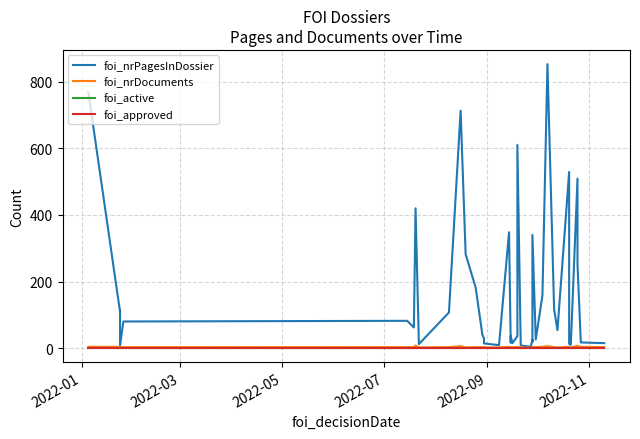

Reading left to right, transcribe all the data shown in this chart.

foi_nrPagesInDossier: 769	109	115	8	80	82	62	420	12	107	713	282	182	41	29	14	9	348	16	36	15	36	610	8	4	25	19	340	26	158	853	117	54	529	13	10	509	252	17	15
foi_nrDocuments: 4	4	3	3	3	3	3	8	2	3	6	2	3	3	3	2	2	4	2	1	3	3	4	2	1	3	3	4	3	4	6	3	2	4	1	2	7	5	4	3
foi_active: 1	1	1	1	1	1	1	1	1	1	1	1	1	1	1	1	1	1	1	1	1	1	1	1	1	1	1	1	1	1	1	1	1	1	1	1	1	1	1	1
foi_approved: 1	1	1	1	1	1	1	1	1	1	1	1	1	1	1	1	1	1	1	1	1	1	1	1	1	1	1	1	1	1	1	1	1	1	1	1	1	1	1	1